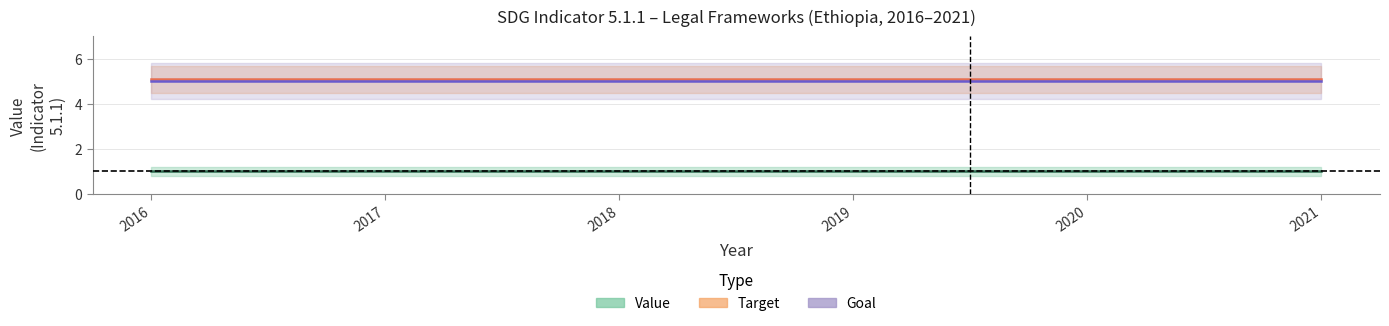

At which label does Value reach its peak?

2016